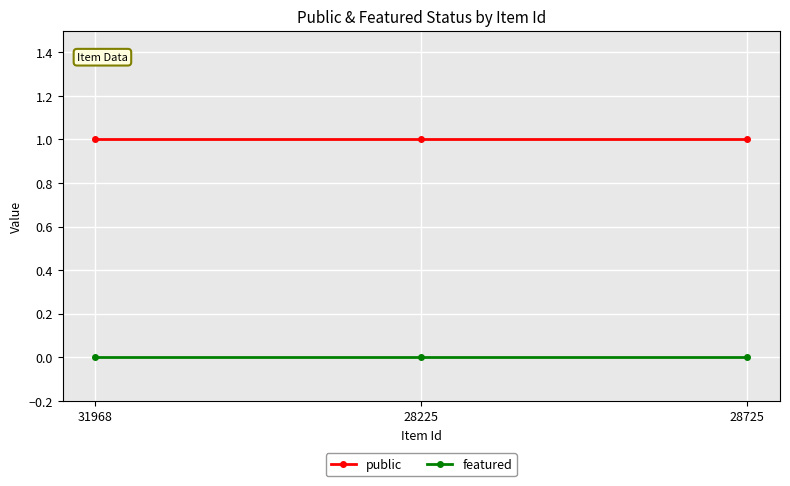

Does the chart have visible grid lines?

Yes